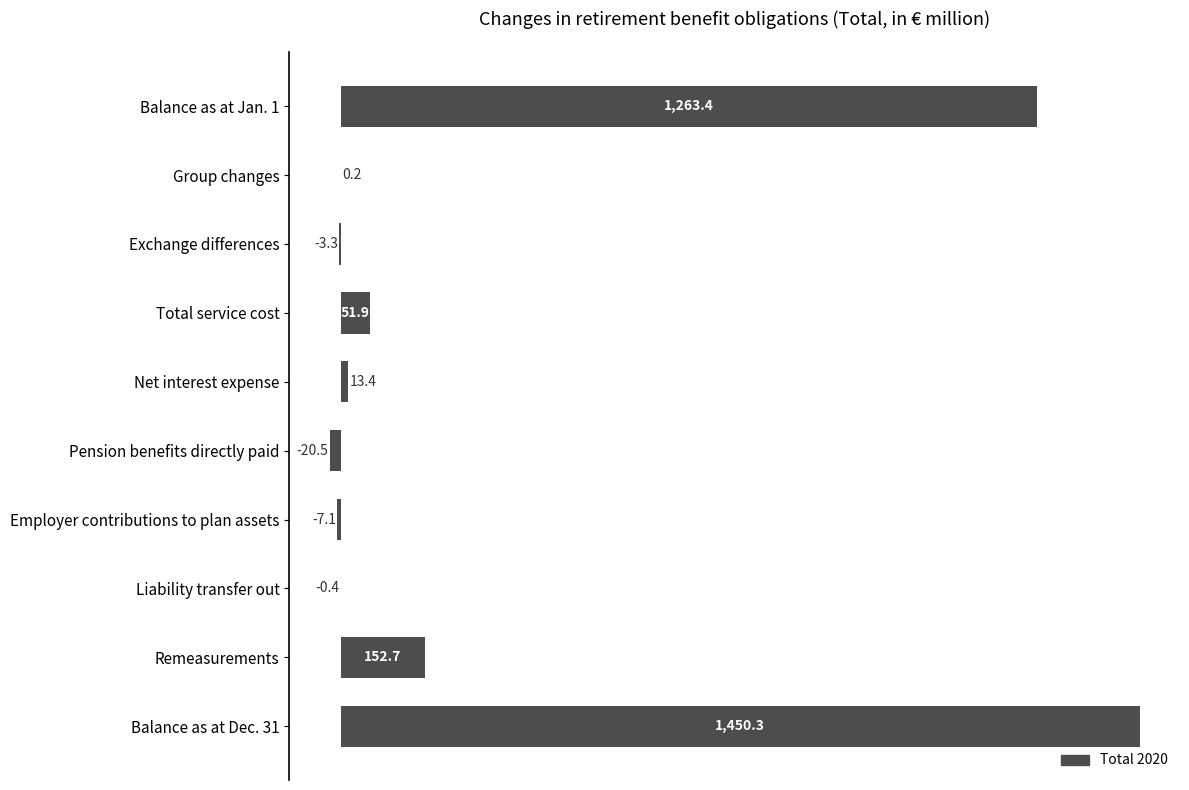

What is the change in value from Balance as at Jan. 1 to Total service cost?

-1211.5